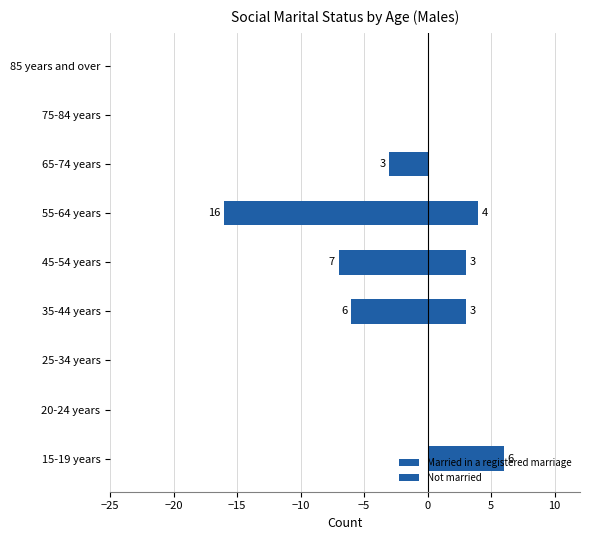

What position from the right is 75-84 years?

2